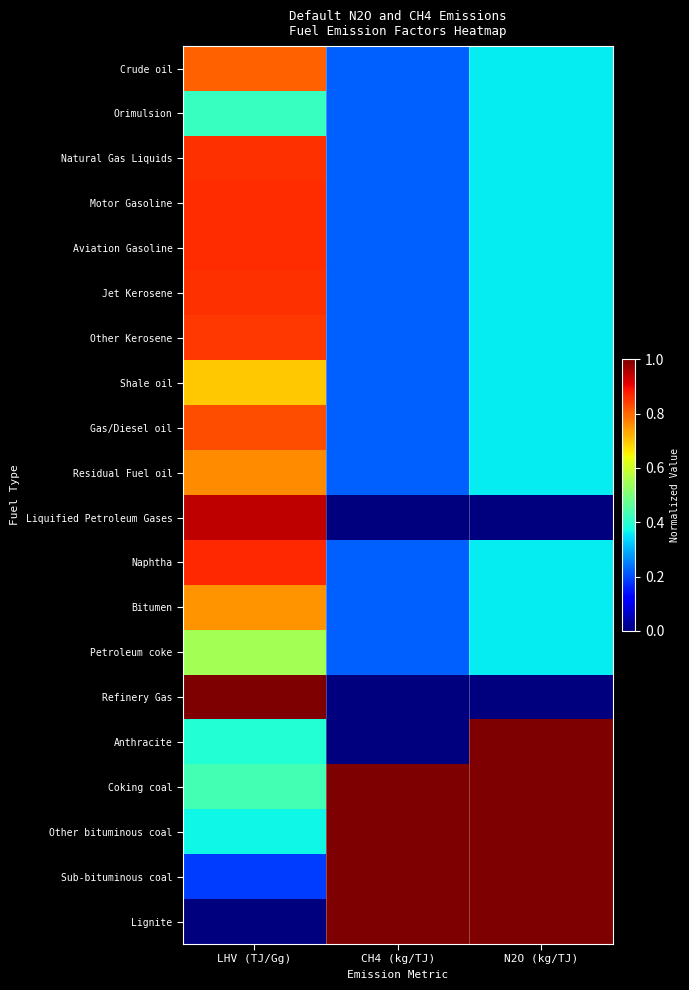

Between LHV (TJ/Gg) and N2O (kg/TJ), which is larger?

LHV (TJ/Gg)